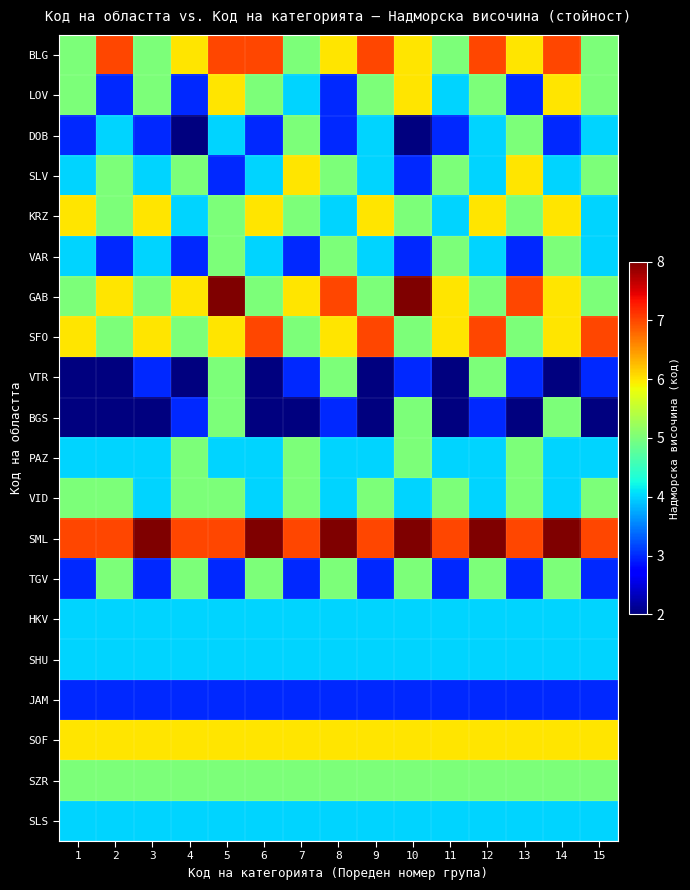

Reading left to right, transcribe all the data shown in this chart.

BLG: 1=5	2=7	3=5	4=6	5=7	6=7	7=5	8=6	9=7	10=6	11=5	12=7	13=6	14=7	15=5
LOV: 1=5	2=3	3=5	4=3	5=6	6=5	7=4	8=3	9=5	10=6	11=4	12=5	13=3	14=6	15=5
DOB: 1=3	2=4	3=3	4=2	5=4	6=3	7=5	8=3	9=4	10=2	11=3	12=4	13=5	14=3	15=4
SLV: 1=4	2=5	3=4	4=5	5=3	6=4	7=6	8=5	9=4	10=3	11=5	12=4	13=6	14=4	15=5
KRZ: 1=6	2=5	3=6	4=4	5=5	6=6	7=5	8=4	9=6	10=5	11=4	12=6	13=5	14=6	15=4
VAR: 1=4	2=3	3=4	4=3	5=5	6=4	7=3	8=5	9=4	10=3	11=5	12=4	13=3	14=5	15=4
GAB: 1=5	2=6	3=5	4=6	5=8	6=5	7=6	8=7	9=5	10=8	11=6	12=5	13=7	14=6	15=5
SFO: 1=6	2=5	3=6	4=5	5=6	6=7	7=5	8=6	9=7	10=5	11=6	12=7	13=5	14=6	15=7
VTR: 1=2	2=2	3=3	4=2	5=5	6=2	7=3	8=5	9=2	10=3	11=2	12=5	13=3	14=2	15=3
BGS: 1=2	2=2	3=2	4=3	5=5	6=2	7=2	8=3	9=2	10=5	11=2	12=3	13=2	14=5	15=2
PAZ: 1=4	2=4	3=4	4=5	5=4	6=4	7=5	8=4	9=4	10=5	11=4	12=4	13=5	14=4	15=4
VID: 1=5	2=5	3=4	4=5	5=5	6=4	7=5	8=4	9=5	10=4	11=5	12=4	13=5	14=4	15=5
SML: 1=7	2=7	3=8	4=7	5=7	6=8	7=7	8=8	9=7	10=8	11=7	12=8	13=7	14=8	15=7
TGV: 1=3	2=5	3=3	4=5	5=3	6=5	7=3	8=5	9=3	10=5	11=3	12=5	13=3	14=5	15=3
HKV: 1=4	2=4	3=4	4=4	5=4	6=4	7=4	8=4	9=4	10=4	11=4	12=4	13=4	14=4	15=4
SHU: 1=4	2=4	3=4	4=4	5=4	6=4	7=4	8=4	9=4	10=4	11=4	12=4	13=4	14=4	15=4
JAM: 1=3	2=3	3=3	4=3	5=3	6=3	7=3	8=3	9=3	10=3	11=3	12=3	13=3	14=3	15=3
SOF: 1=6	2=6	3=6	4=6	5=6	6=6	7=6	8=6	9=6	10=6	11=6	12=6	13=6	14=6	15=6
SZR: 1=5	2=5	3=5	4=5	5=5	6=5	7=5	8=5	9=5	10=5	11=5	12=5	13=5	14=5	15=5
SLS: 1=4	2=4	3=4	4=4	5=4	6=4	7=4	8=4	9=4	10=4	11=4	12=4	13=4	14=4	15=4